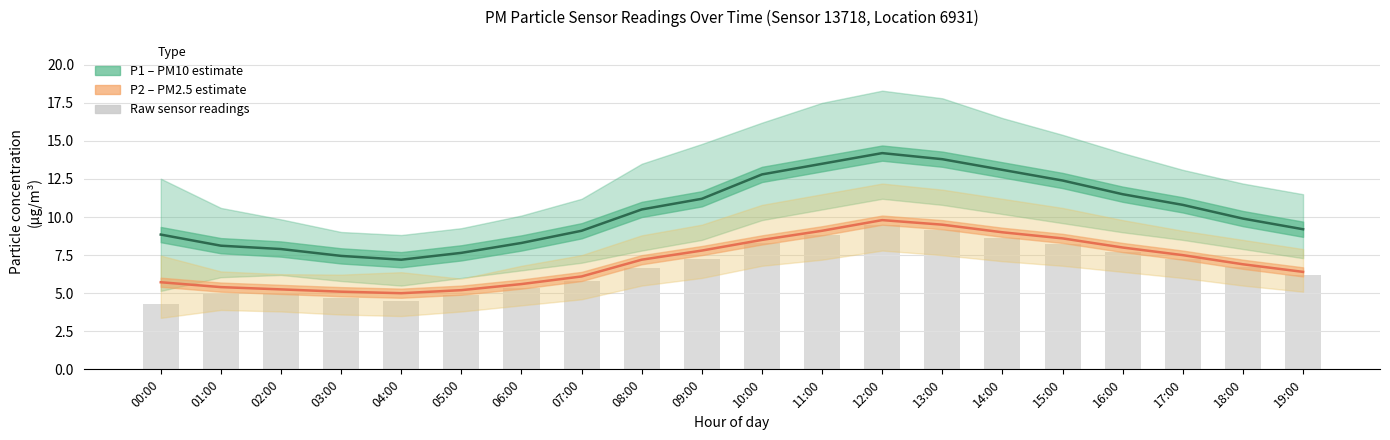

Which has a higher value, 15:00 or 16:00?

15:00